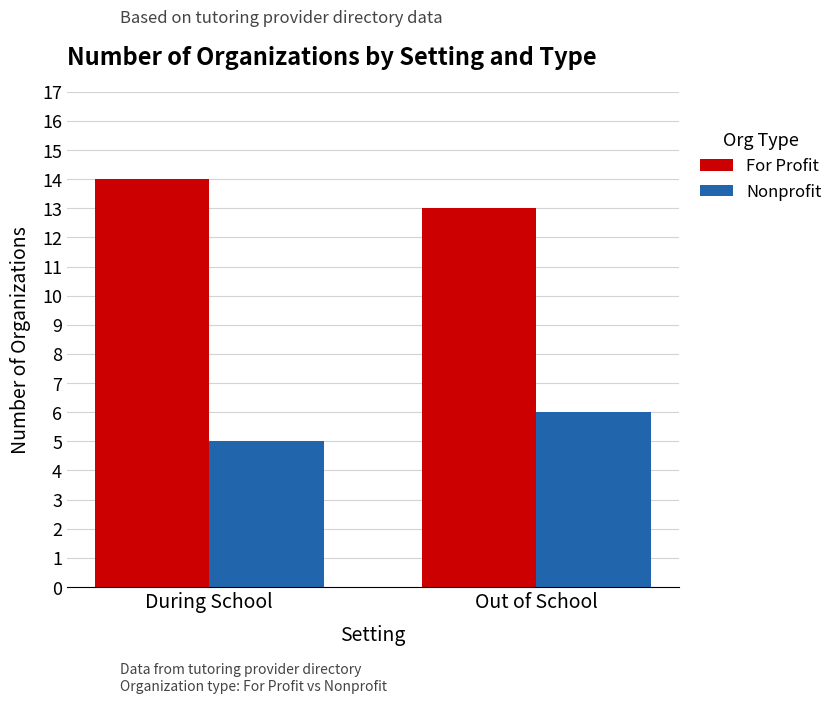

At which label does For Profit reach its peak?

During School